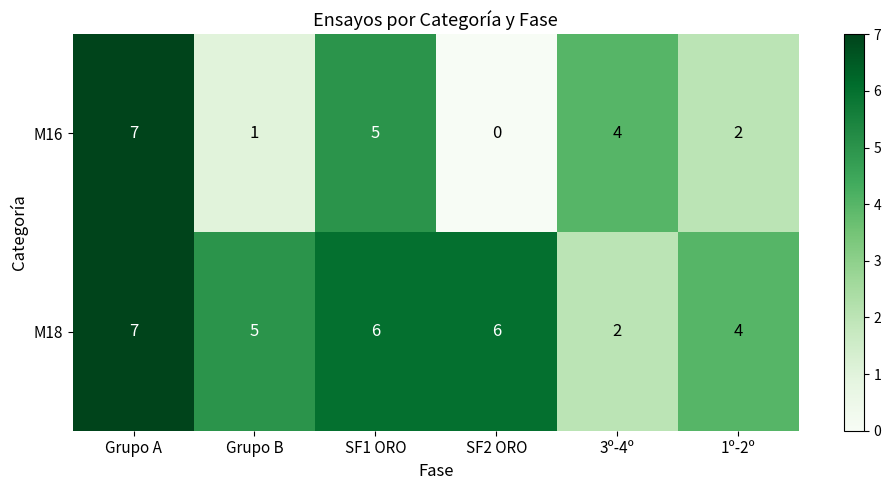

Is it true that M16 equals 2 at 1º-2º?

True